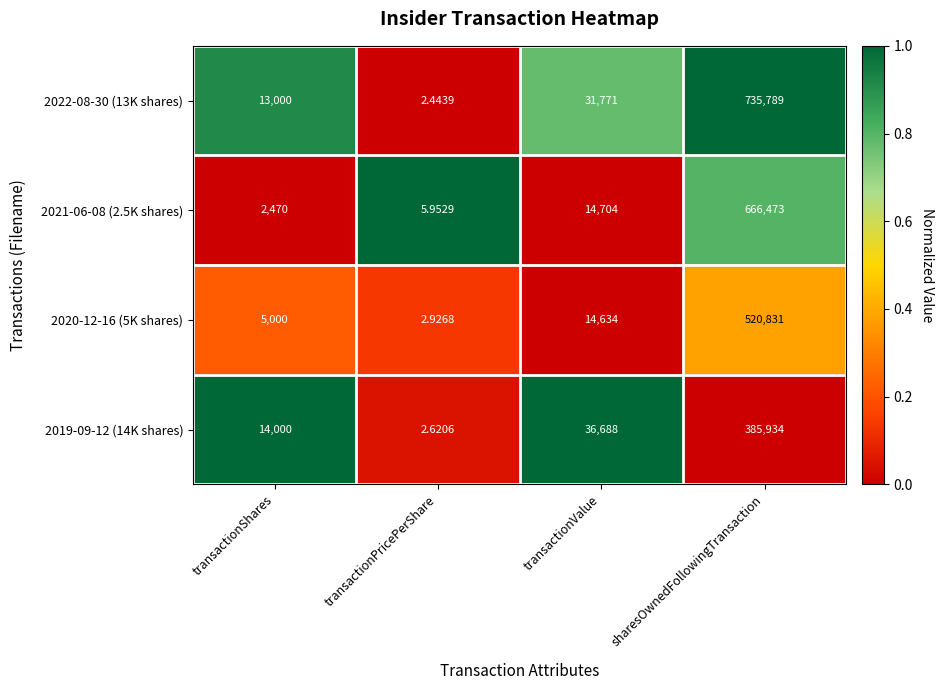

Which series has the largest total across all categories?

2022-08-30 (13K shares)